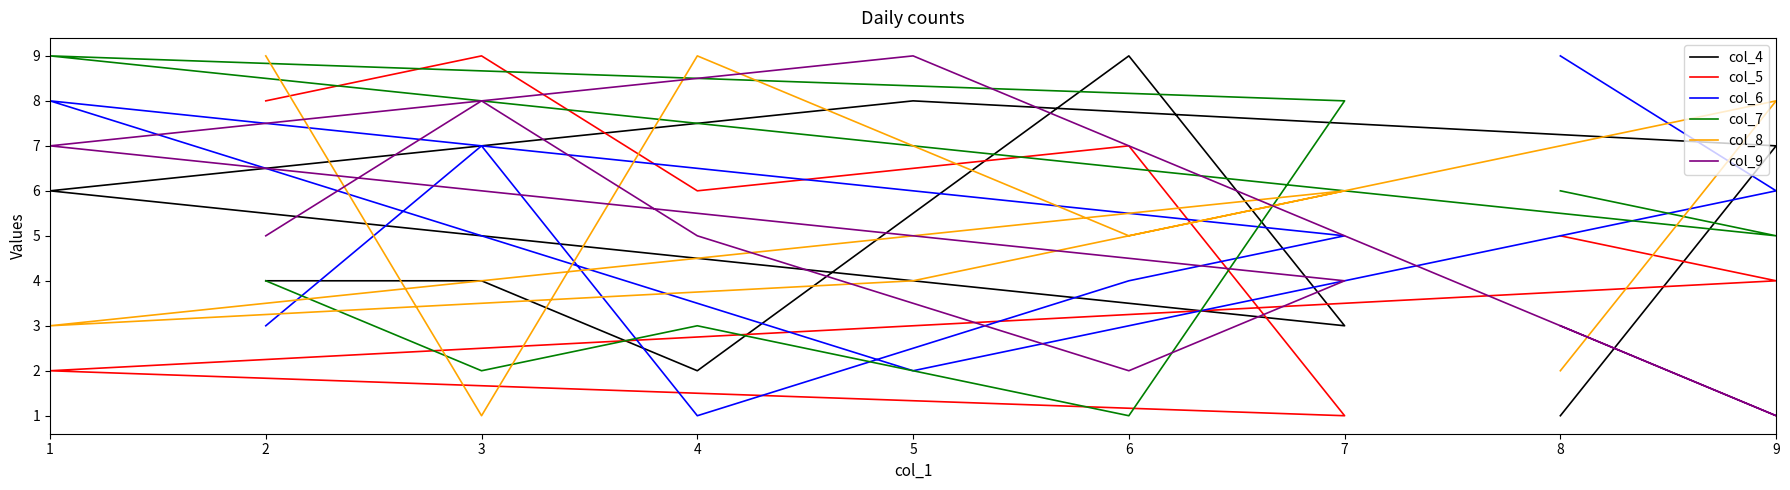

Where is the first local minimum for col_8?

3